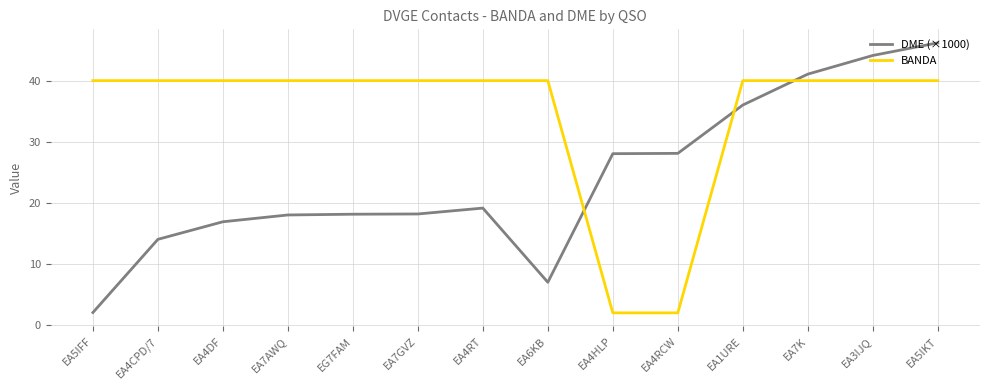

At EA4RCW, list the series in order from smallest to largest.

BANDA, DME (×1000)